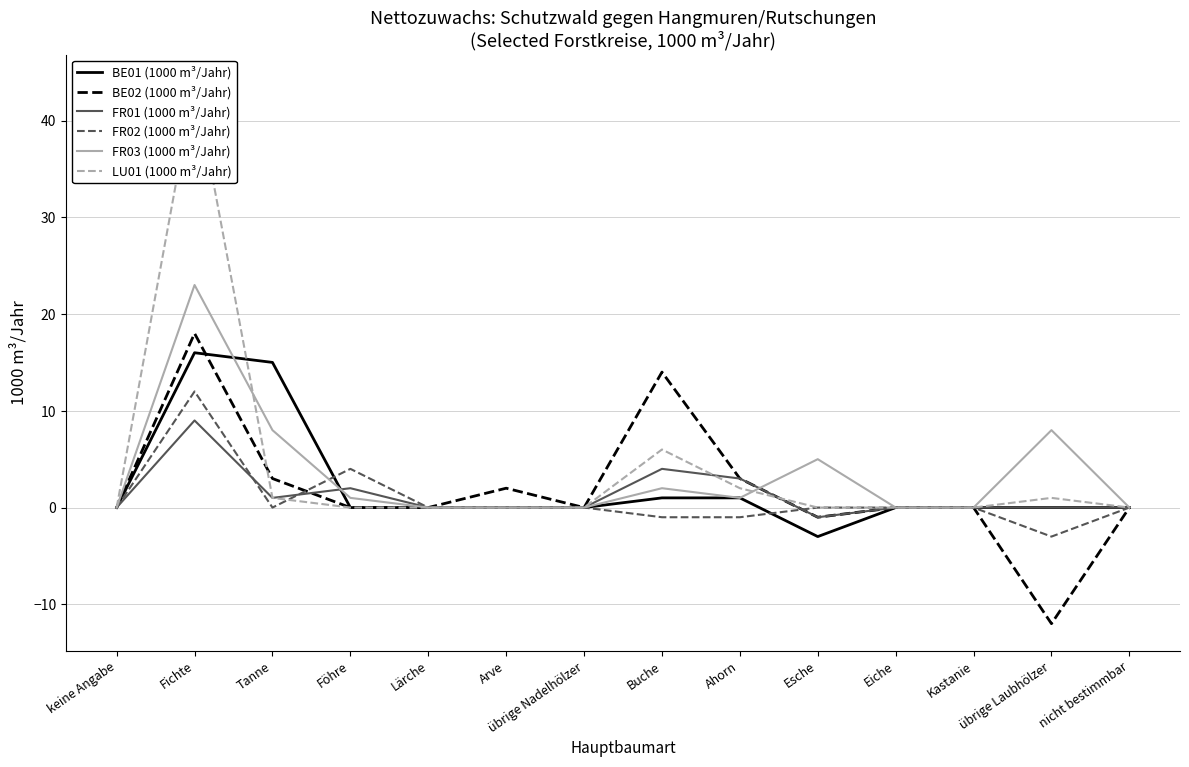

In BE02 (1000 m³/Jahr), how many points are higher than both neighbors (excluding endpoints)?

3